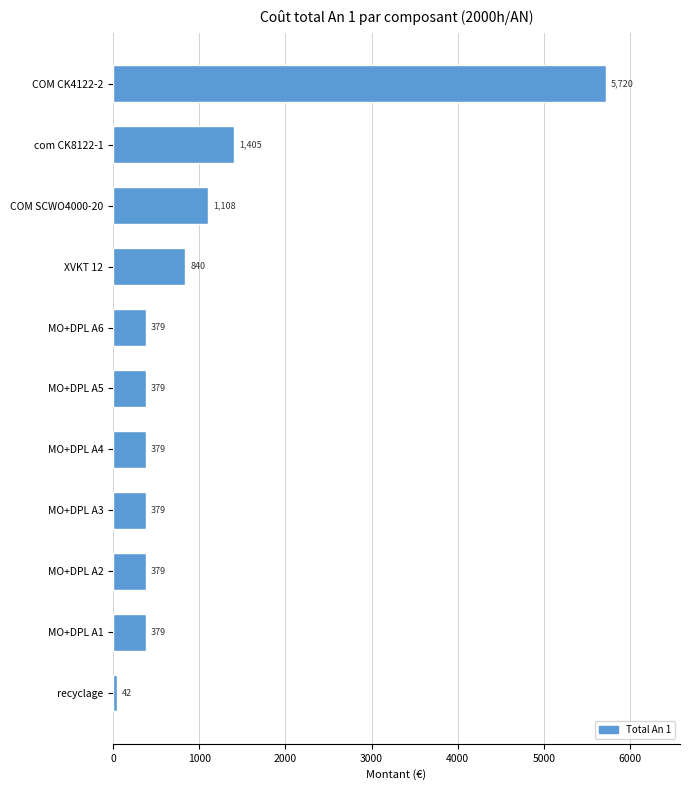

What is the minimum value shown in the chart?

42.0